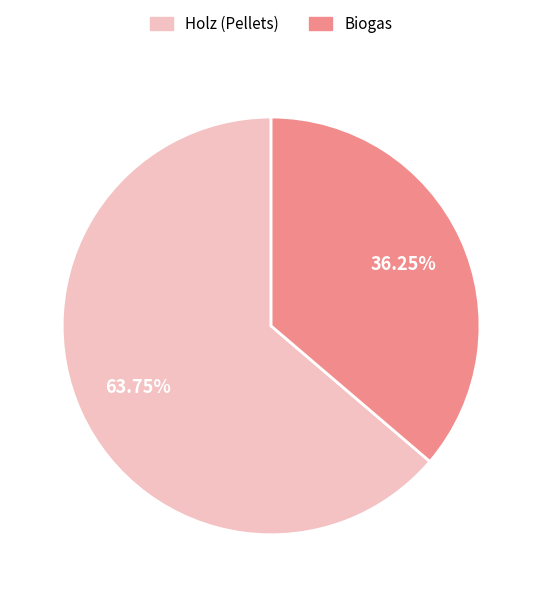

To the nearest percent, what is the combined percentage of Holz (Pellets) and Biogas?

100%